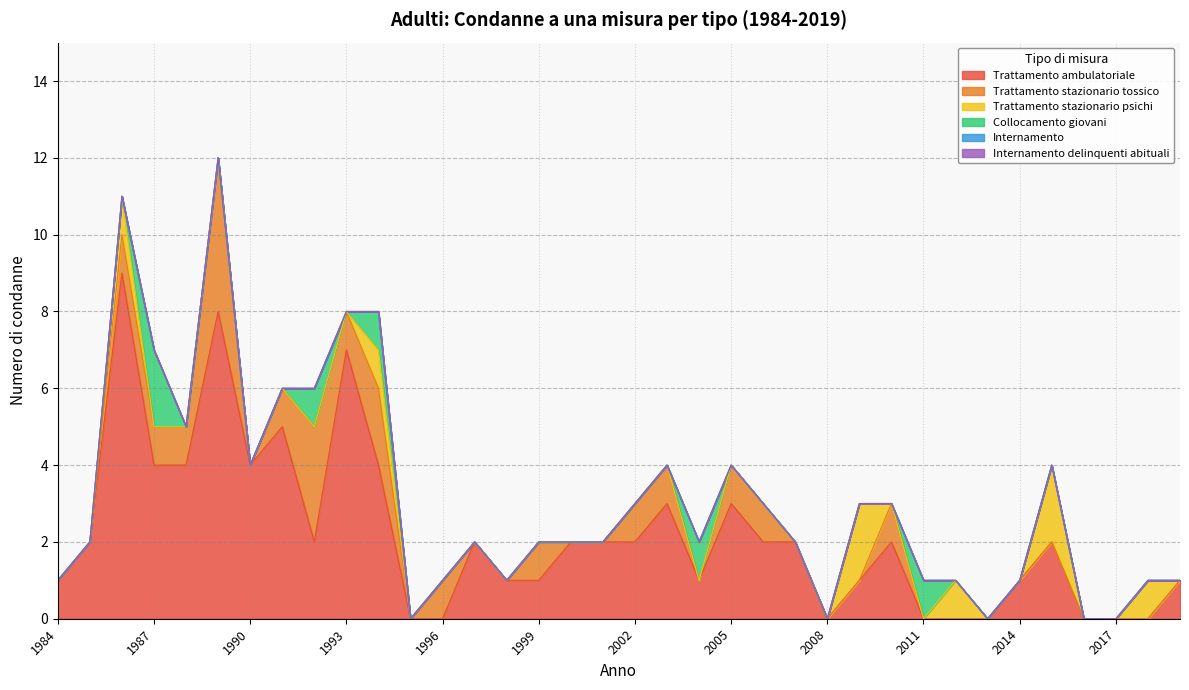

Reading right to left, transcribe all the data shown in this chart.

Trattamento ambulatoriale: 1	0	0	0	2	1	0	0	0	2	1	0	2	2	3	1	3	2	2	2	1	1	2	0	0	4	7	2	5	4	8	4	4	9	2	1
Trattamento stazionario tossico: 0	0	0	0	0	0	0	0	0	1	0	0	0	1	1	0	1	1	0	0	1	0	0	1	0	2	1	3	1	0	4	1	1	1	0	0
Trattamento stazionario psichi: 0	1	0	0	2	0	0	1	0	0	2	0	0	0	0	0	0	0	0	0	0	0	0	0	0	1	0	0	0	0	0	0	0	1	0	0
Collocamento giovani: 0	0	0	0	0	0	0	0	1	0	0	0	0	0	0	1	0	0	0	0	0	0	0	0	0	1	0	1	0	0	0	0	2	0	0	0
Internamento: 0	0	0	0	0	0	0	0	0	0	0	0	0	0	0	0	0	0	0	0	0	0	0	0	0	0	0	0	0	0	0	0	0	0	0	0
Internamento delinquenti abituali: 0	0	0	0	0	0	0	0	0	0	0	0	0	0	0	0	0	0	0	0	0	0	0	0	0	0	0	0	0	0	0	0	0	0	0	0